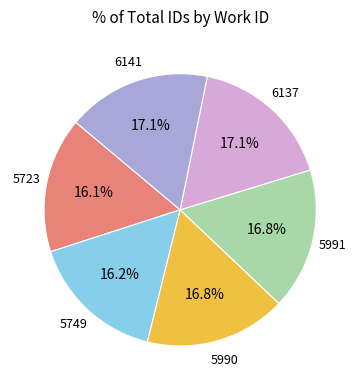

Is the sum of 5749 and 5991 greater than half?

No